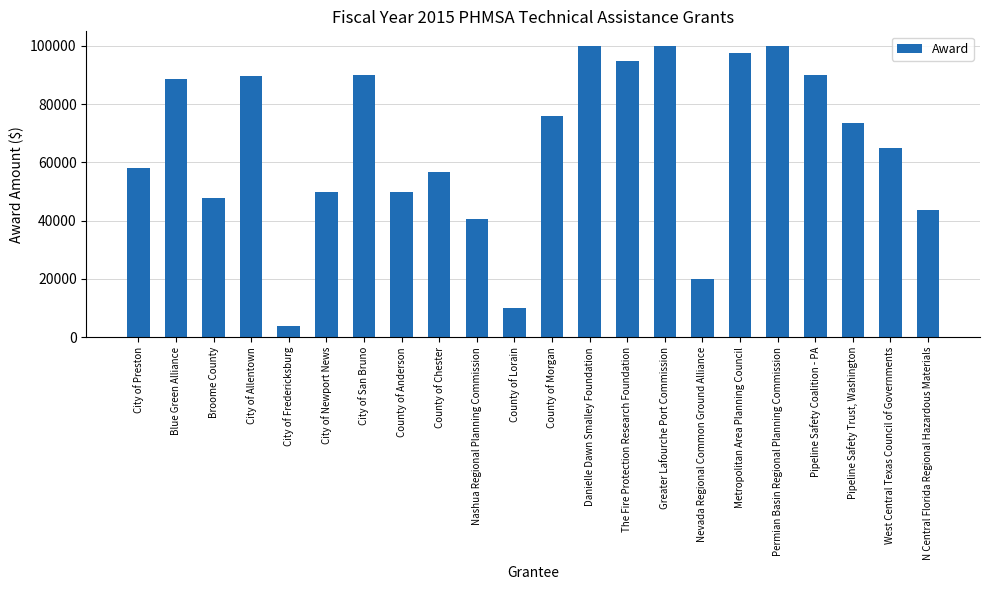

Count the number of data series in this chart.

1